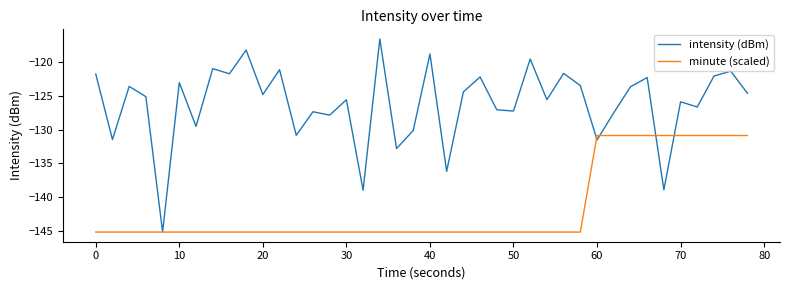

What is the highest value of the intensity (dBm) series?

-116.6